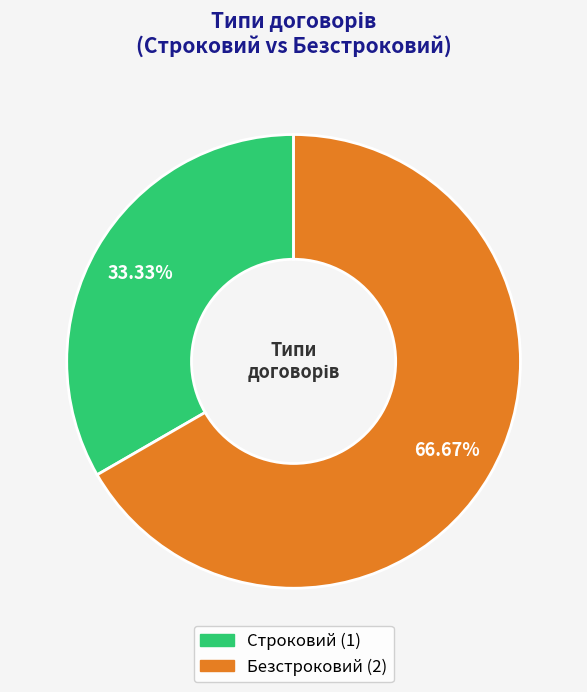

What percentage is NOT represented by Безстроковий?

33.3%